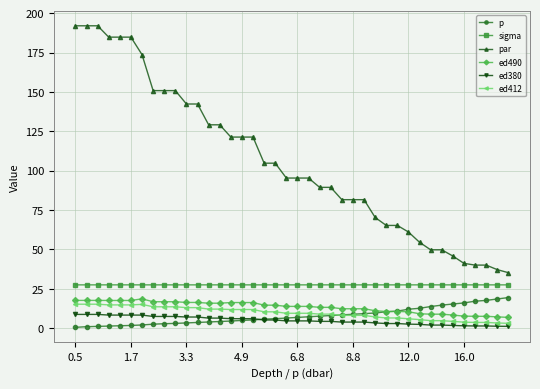

What is the value of the par point at the 40th from the left?

35.2